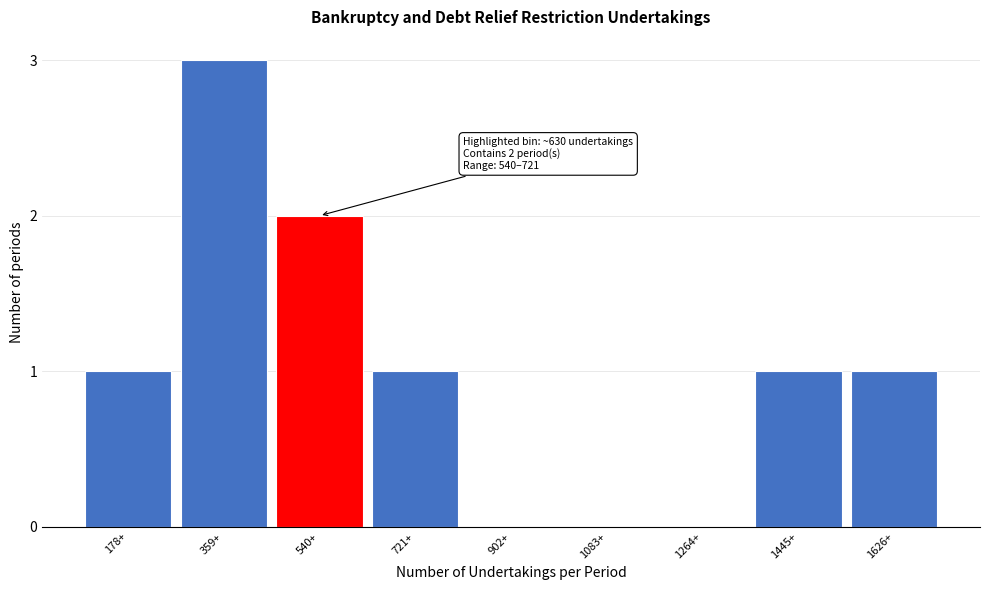

Reading left to right, transcribe all the data shown in this chart.

178+=1	359+=3	540+=2	721+=1	902+=0	1083+=0	1264+=0	1445+=1	1626+=1